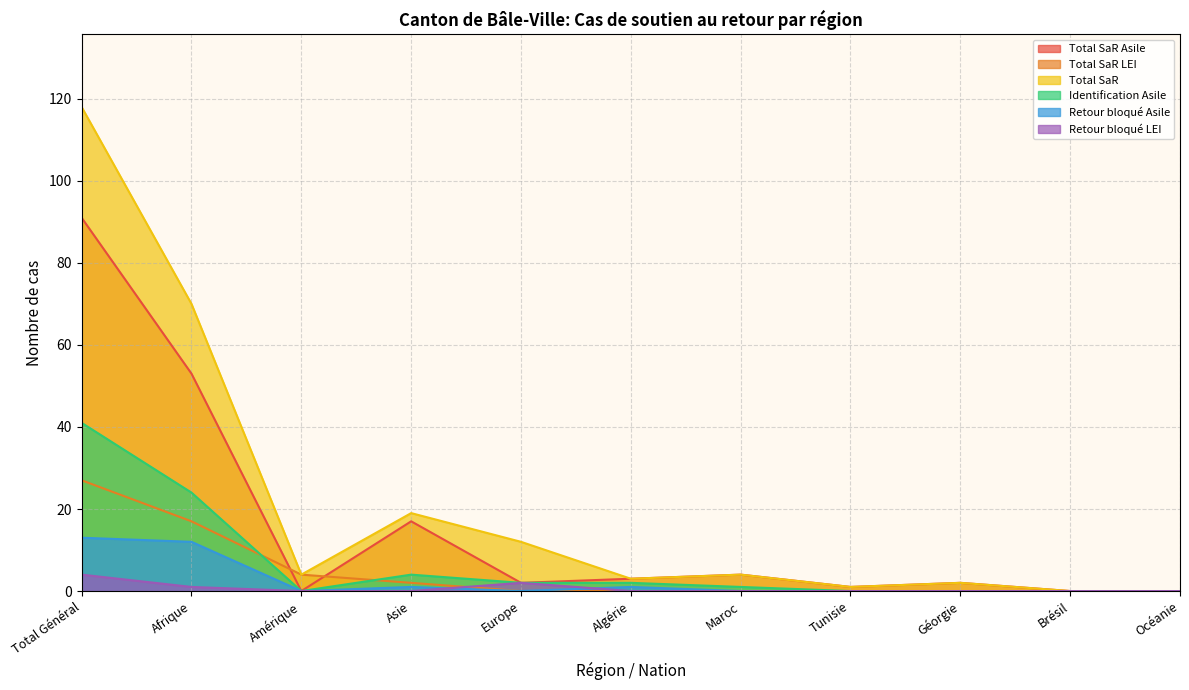

Reading right to left, what are all the values shown in this chart?

Total SaR Asile: 0	0	2	1	4	3	2	17	0	53	91
Total SaR LEI: 0	0	0	0	0	0	0	2	4	17	27
Total SaR: 0	0	2	1	4	3	12	19	4	70	118
Identification Asile: 0	0	0	0	1	2	2	4	0	24	41
Retour bloqué Asile: 0	0	0	0	0	1	0	1	0	12	13
Retour bloqué LEI: 0	0	0	0	0	0	2	0	0	1	4